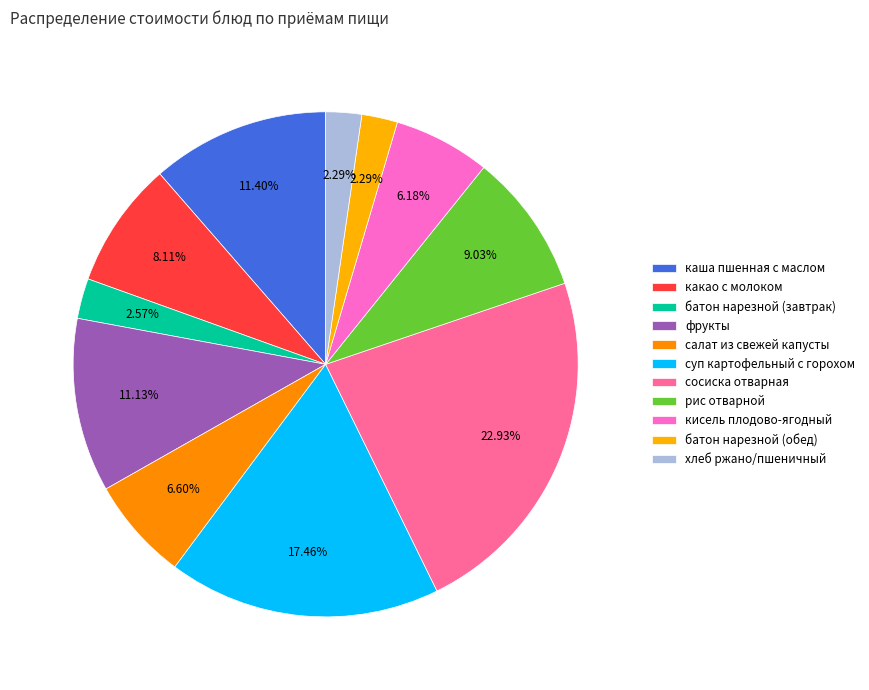

How many slices are in this pie chart?

11